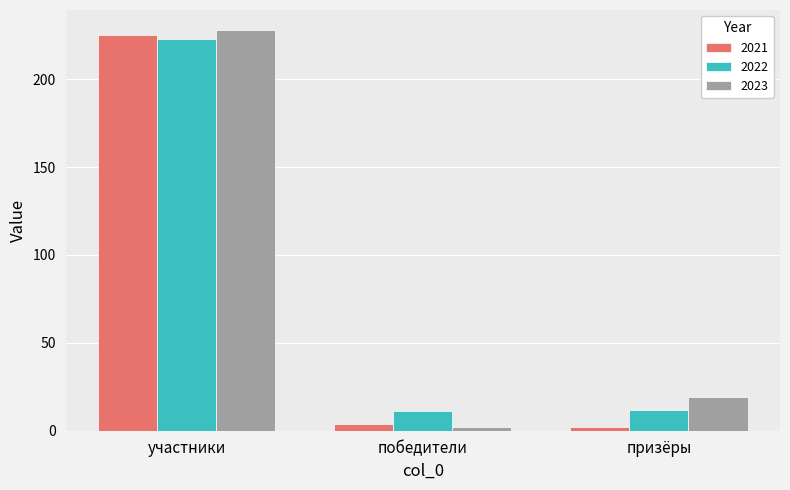

Reading left to right, extract all data points from this chart.

2021: 225	4	2
2022: 223	11	12
2023: 228	2	19